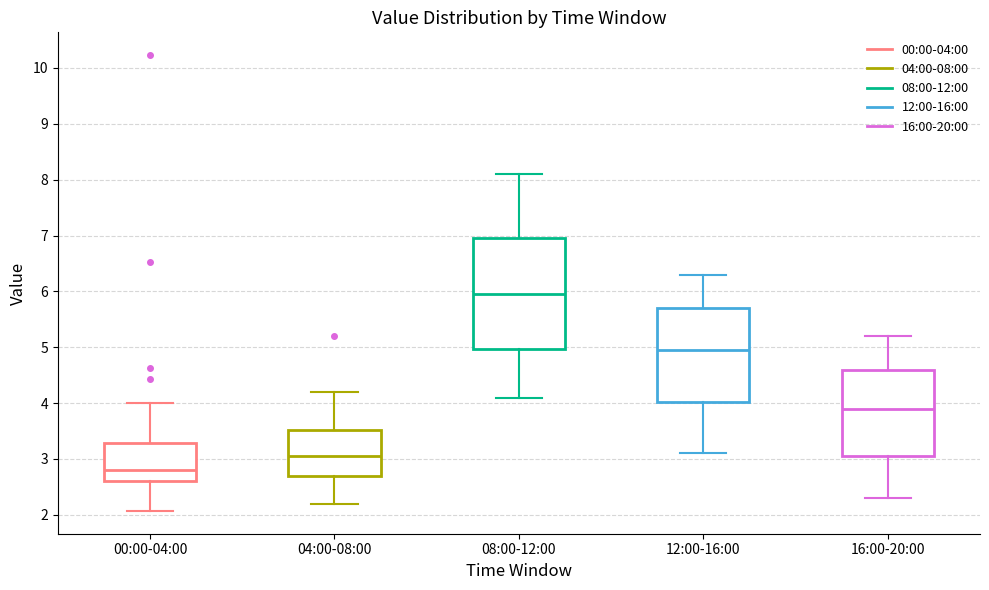

Where does the upper whisker of the box for 04:00-08:00 end on the y-axis? The values are not printed on the chart, so give them approximately, as read against the axis.

4.2